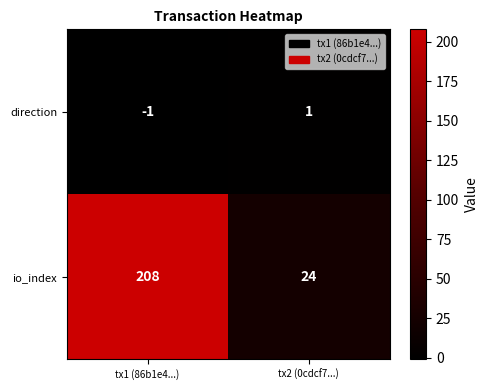

Which category has the lowest value across all series?

tx1 (86b1e4...)